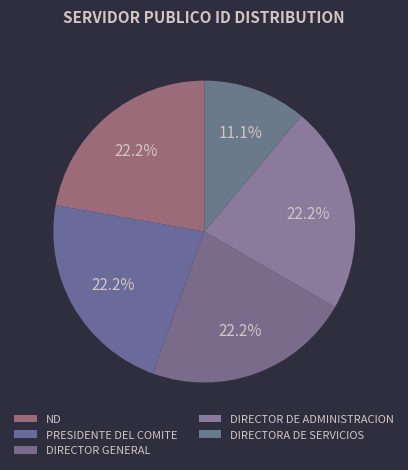

How many segments does this pie chart have?

5